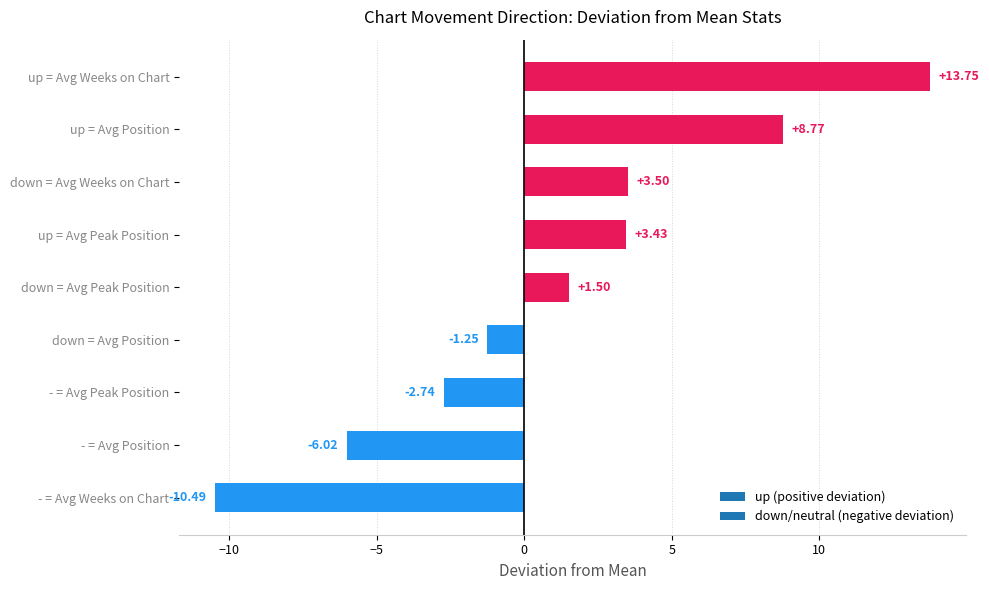

What is the difference between the maximum and second lowest values?

19.8